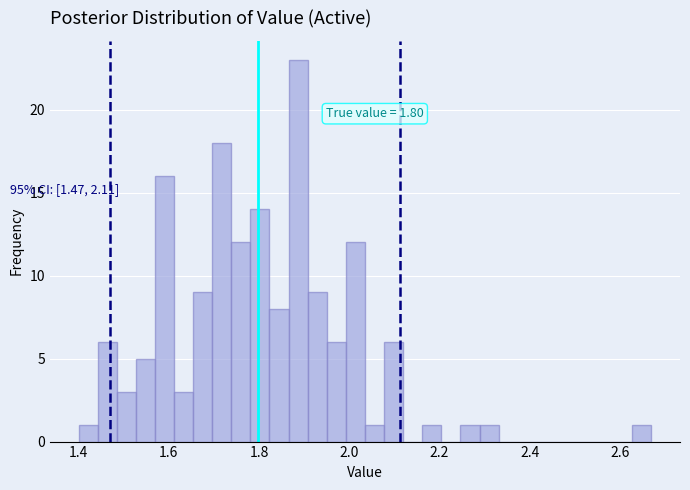

Around what value on the x-axis is the tallest bar? Give the approximate position of its centre, as read against the axis.

1.88